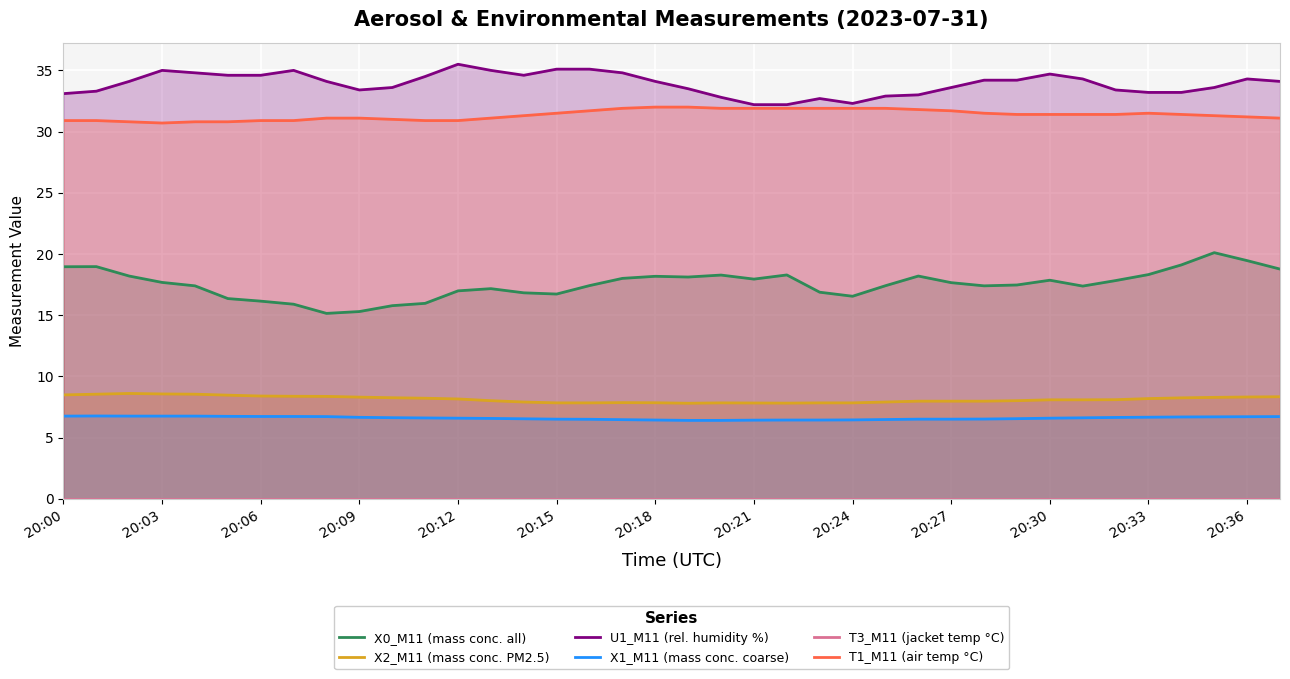

At how many categories does at least one series exceed 32?

38